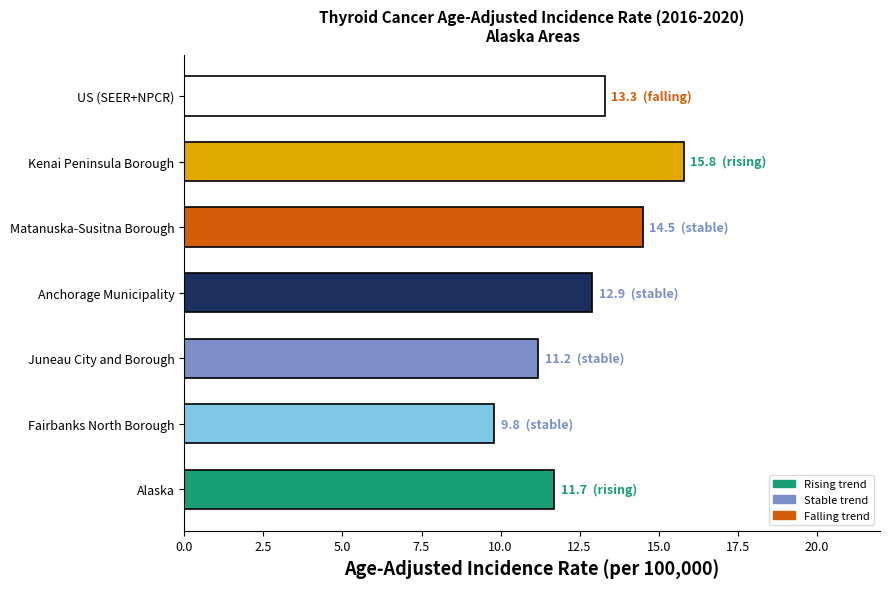

List the labels in order of value, largest first.

Kenai Peninsula Borough, Matanuska-Susitna Borough, US (SEER+NPCR), Anchorage Municipality, Alaska, Juneau City and Borough, Fairbanks North Borough